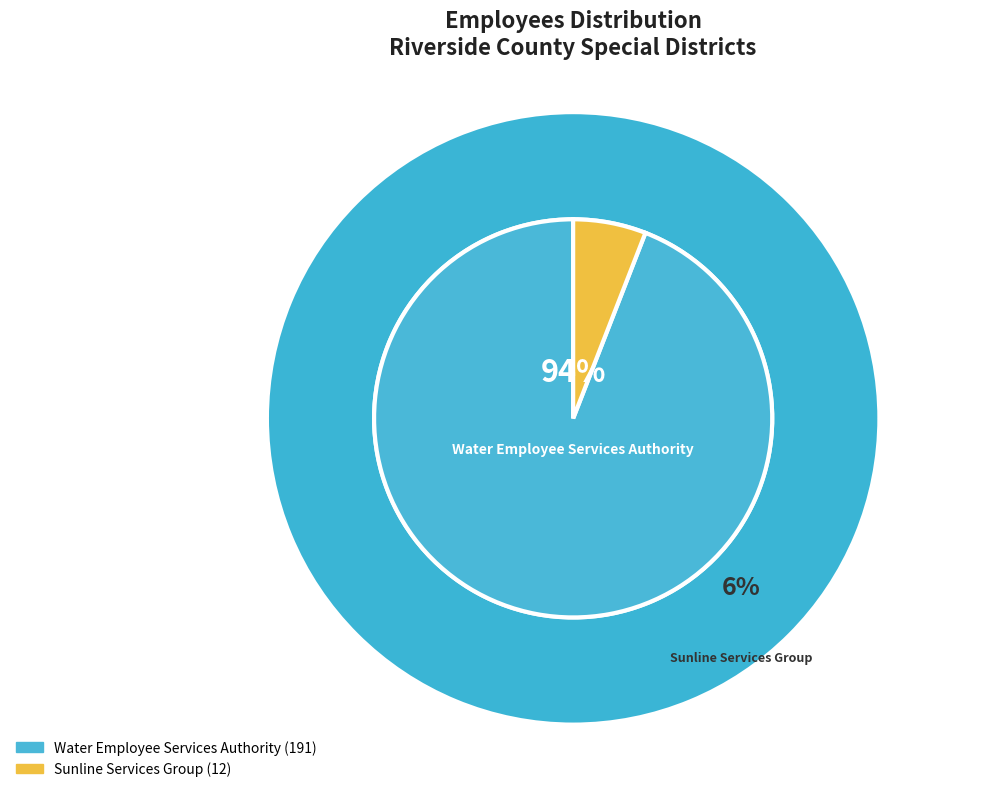

Rank the categories by value from lowest to highest.

Sunline Services Group, Water Employee Services Authority